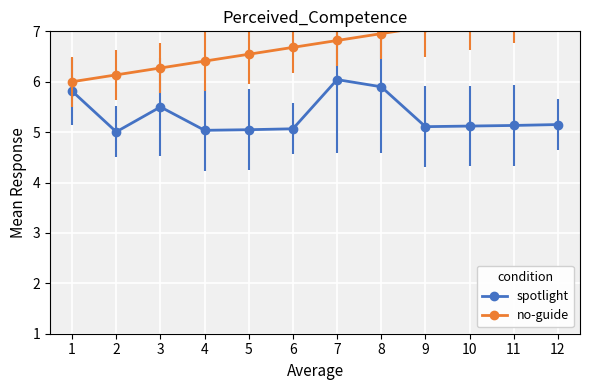

True or false: spotlight and no-guide intersect in this chart.

False